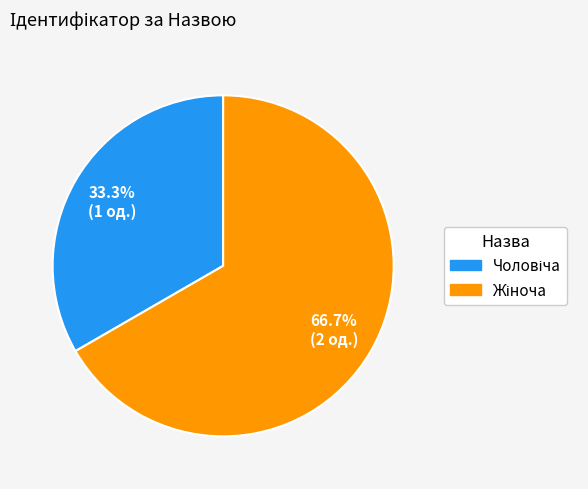

Is there any slice that represents more than half of the pie?

Yes